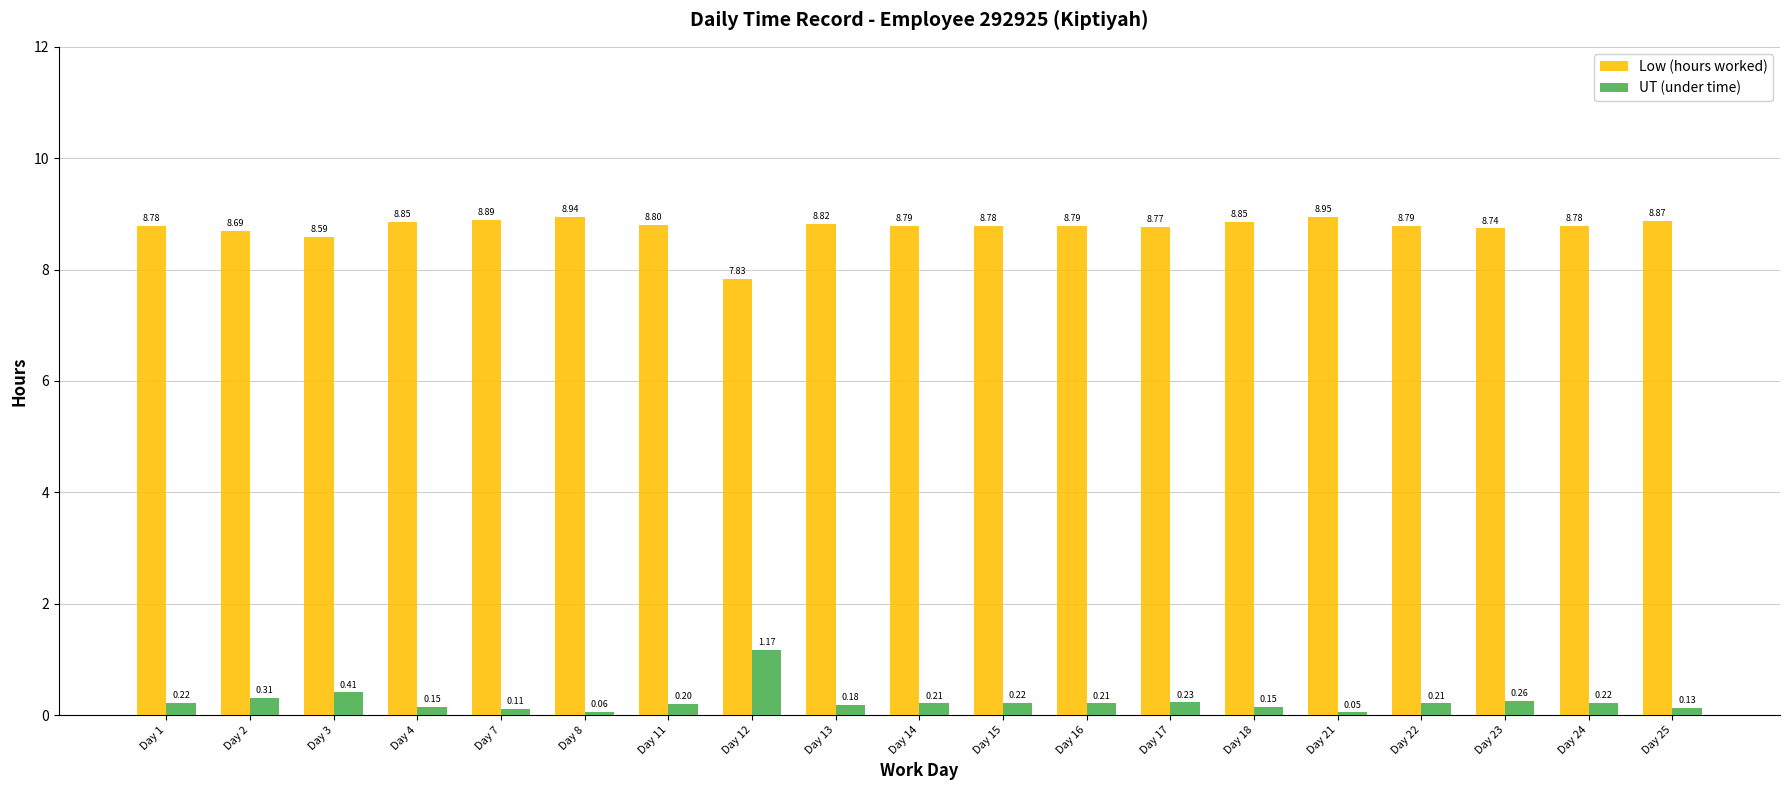

What are all the series names shown in the legend?

Low (hours worked), UT (under time)